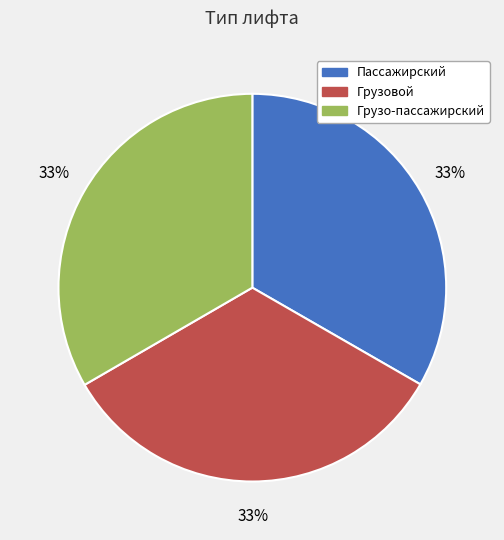

Do Грузовой and Грузо-пассажирский together represent more than half of the pie?

Yes